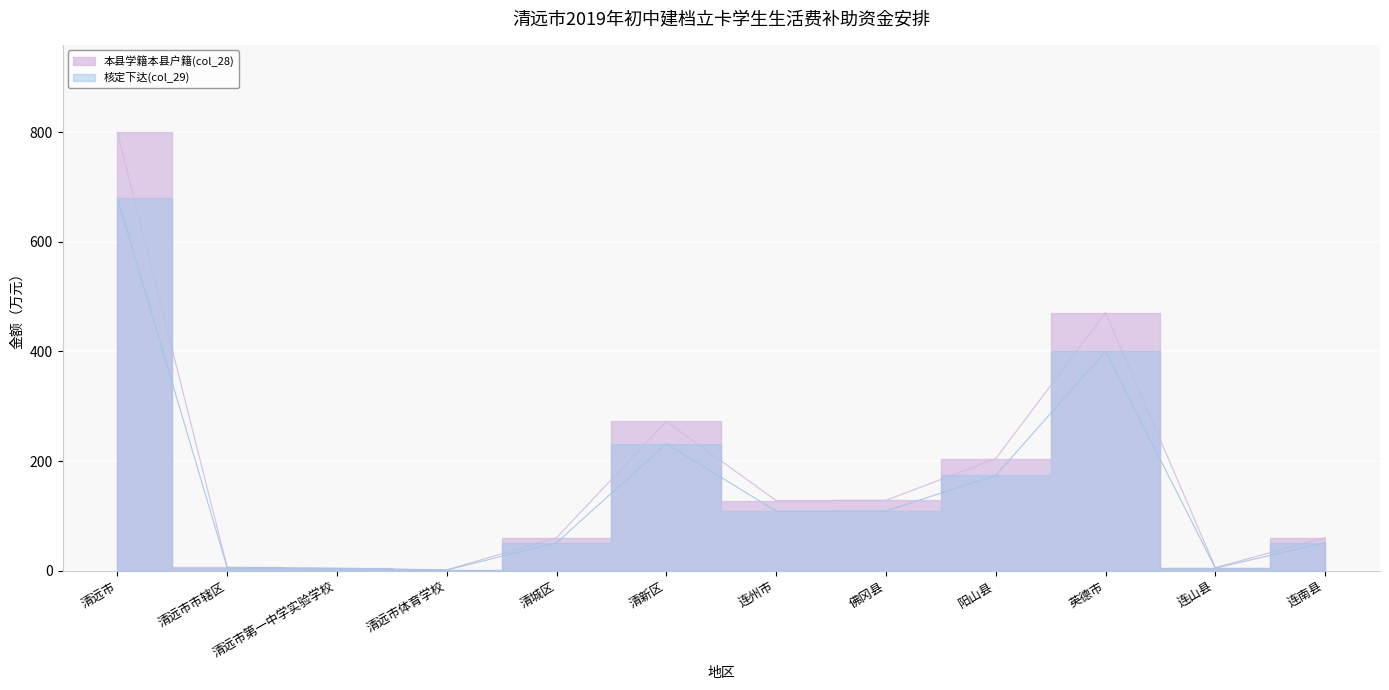

What are all the series names shown in the legend?

本县学籍本县户籍(col_28), 核定下达(col_29)